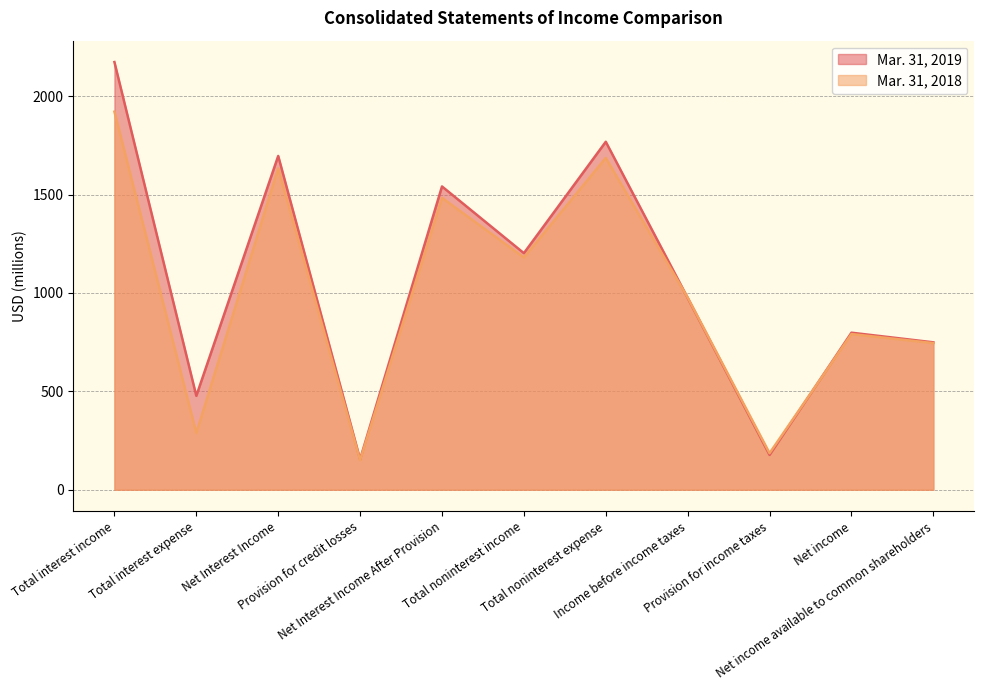

What is the total value across all series at Total interest income?

4094